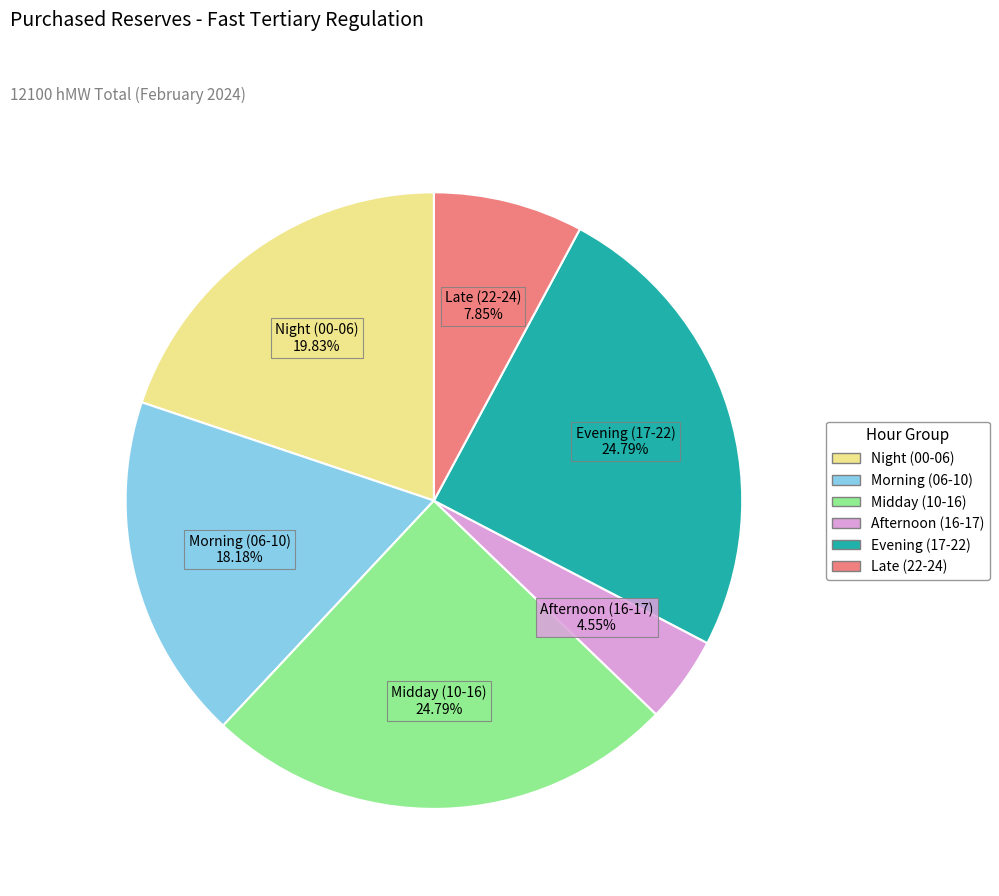

Is there any slice that represents more than half of the pie?

No